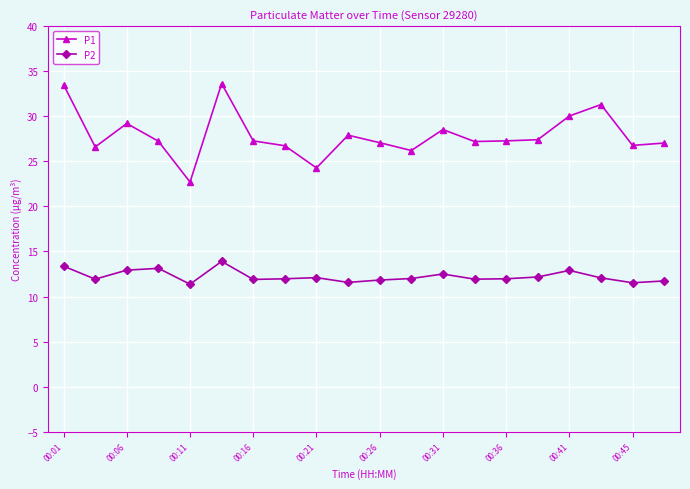

How many lines are shown in the chart?

2